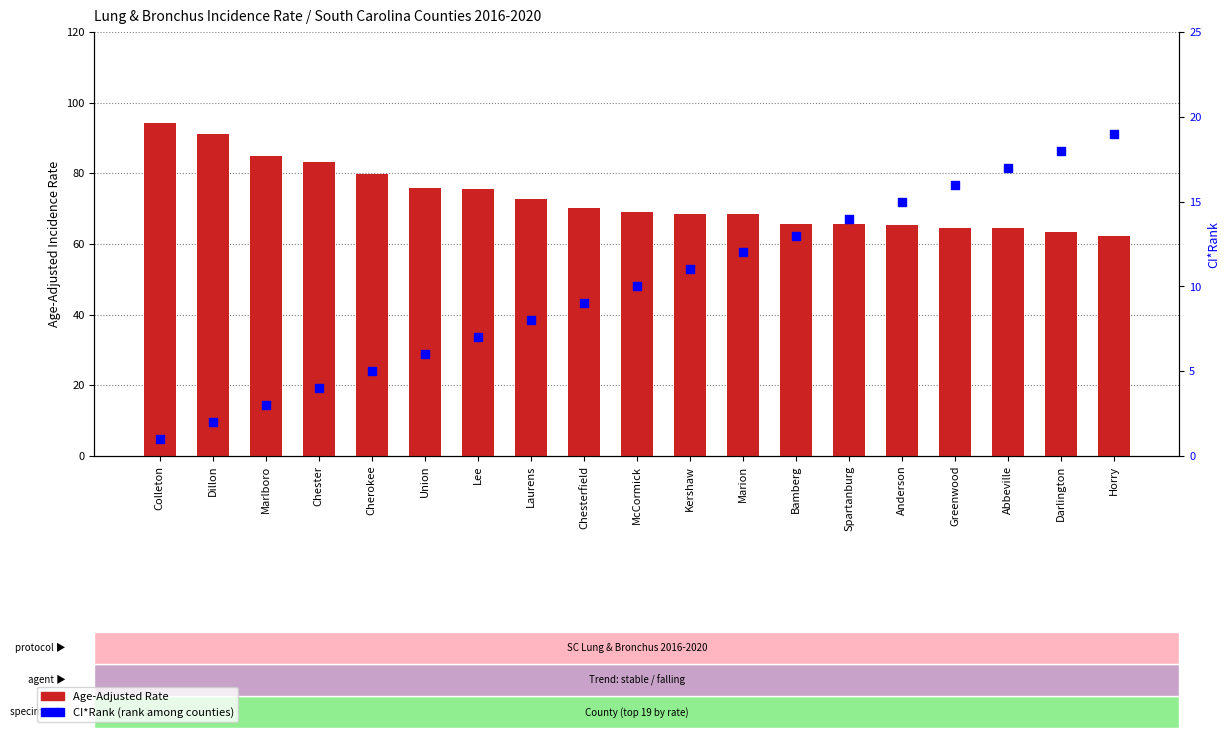

Is the value of CI*Rank at Horry greater than the value of Age-Adjusted Rate at Marion?

No